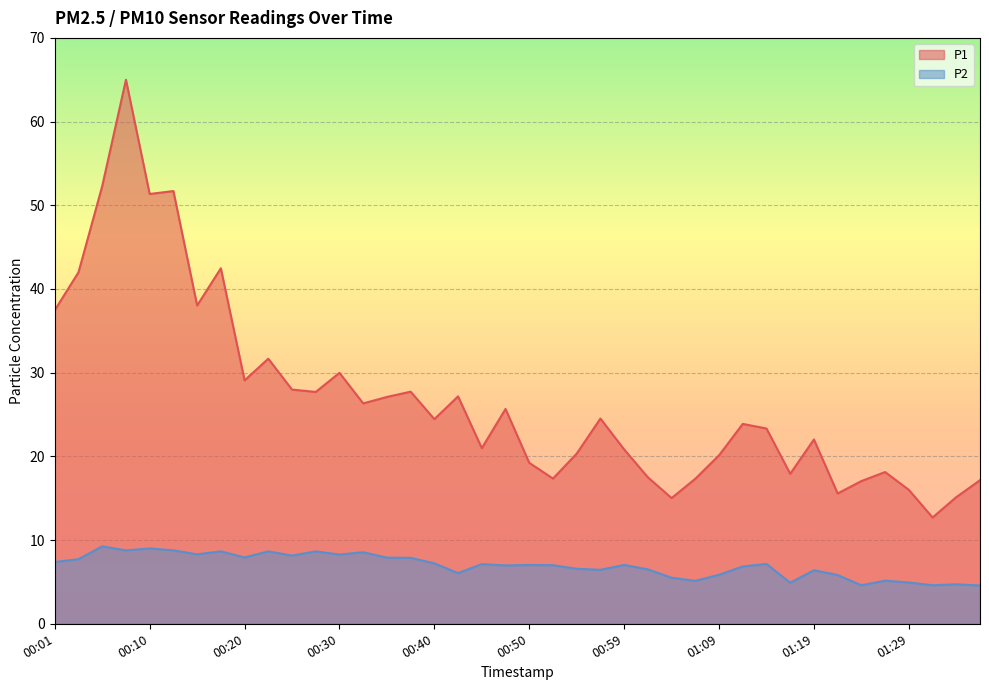

The P2 series shows 6.0 at 00:42. True or false?

True